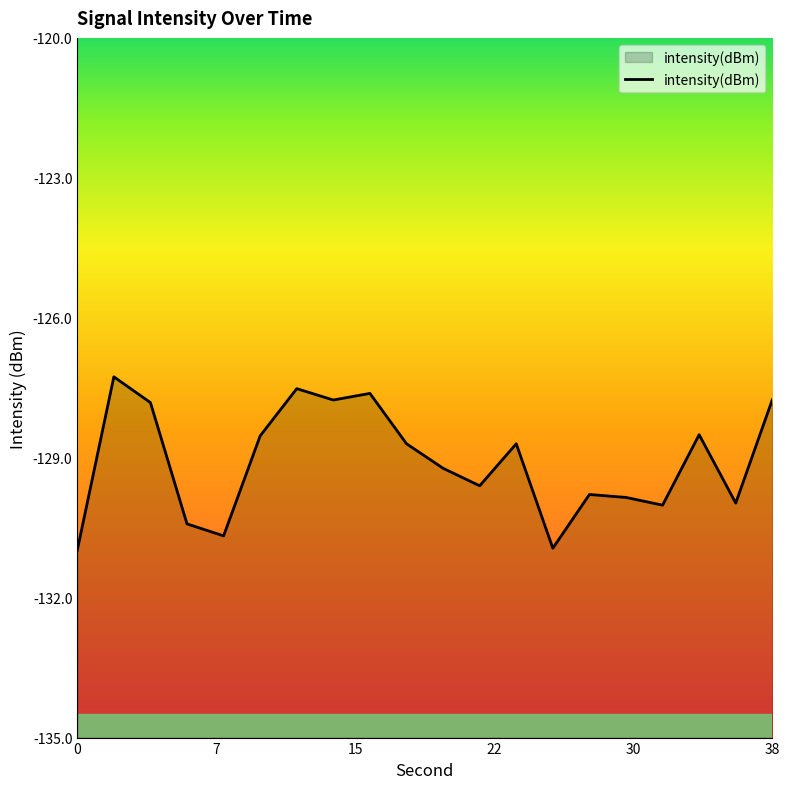

True or false: the data has more than 1 interior local peaks.

True